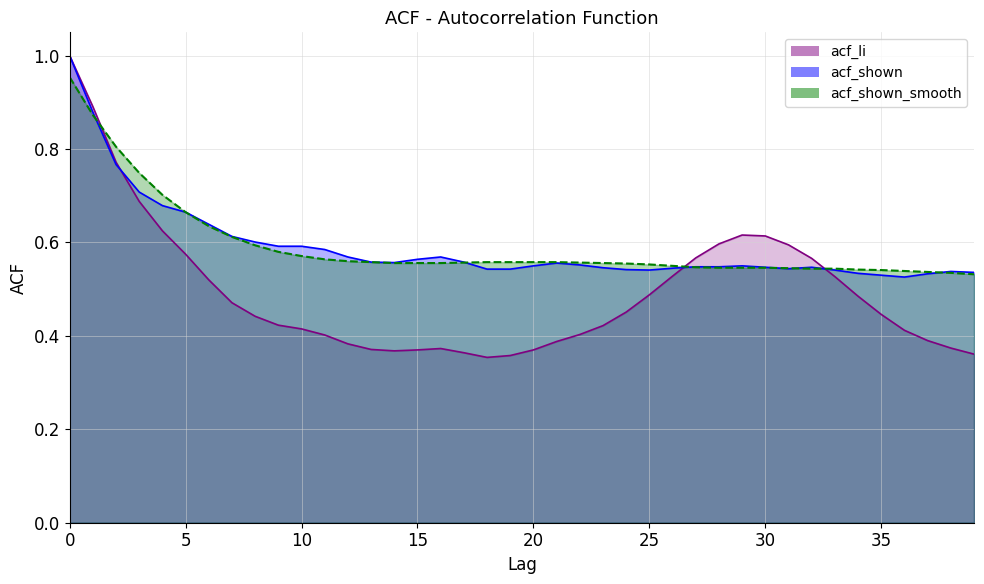

True or false: acf_shown_smooth has a value of 0.6 at 13.

True